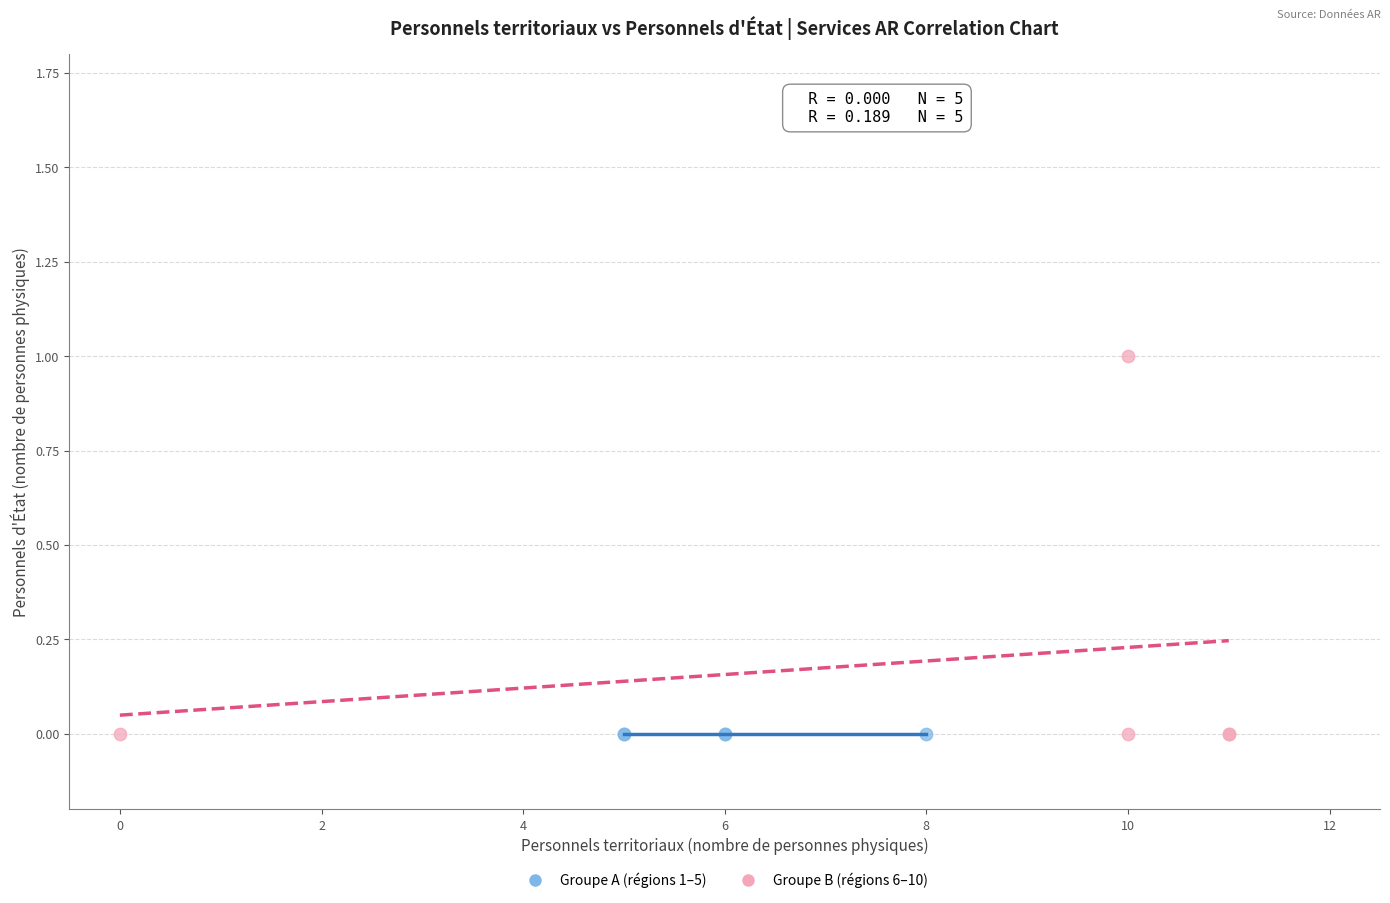

Which series reaches the maximum Y coordinate?

Groupe B (régions 6–10)